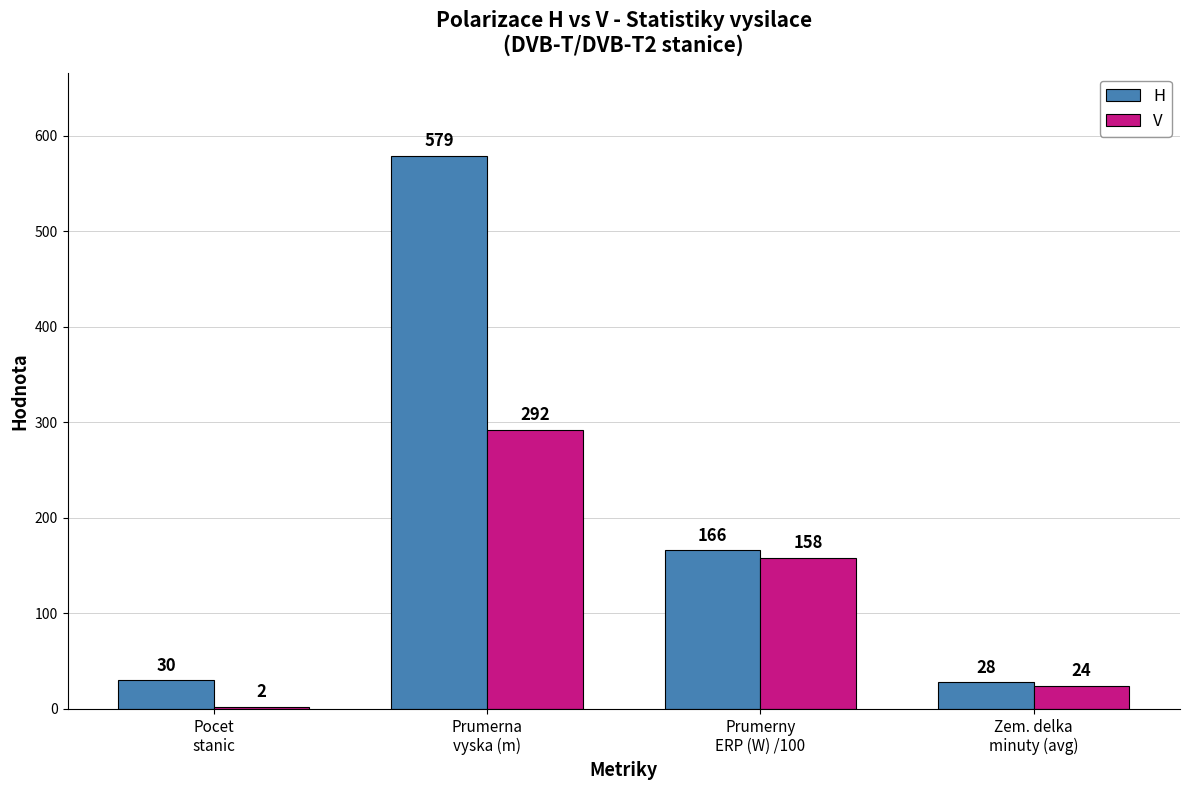

What is the spread (max minus min) of values at Prumerny
ERP (W) /100?

8